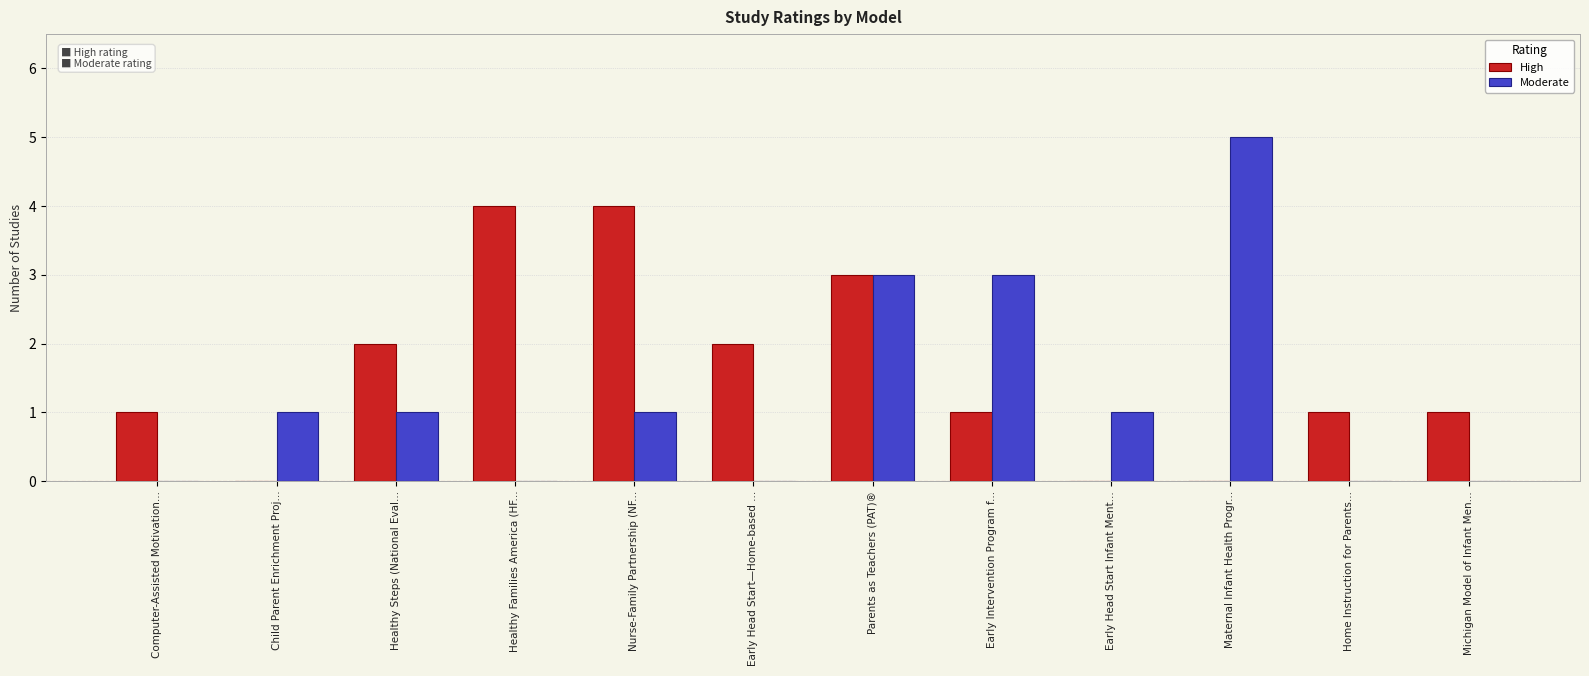

Count the Moderate values in the range 0 to 3.

11